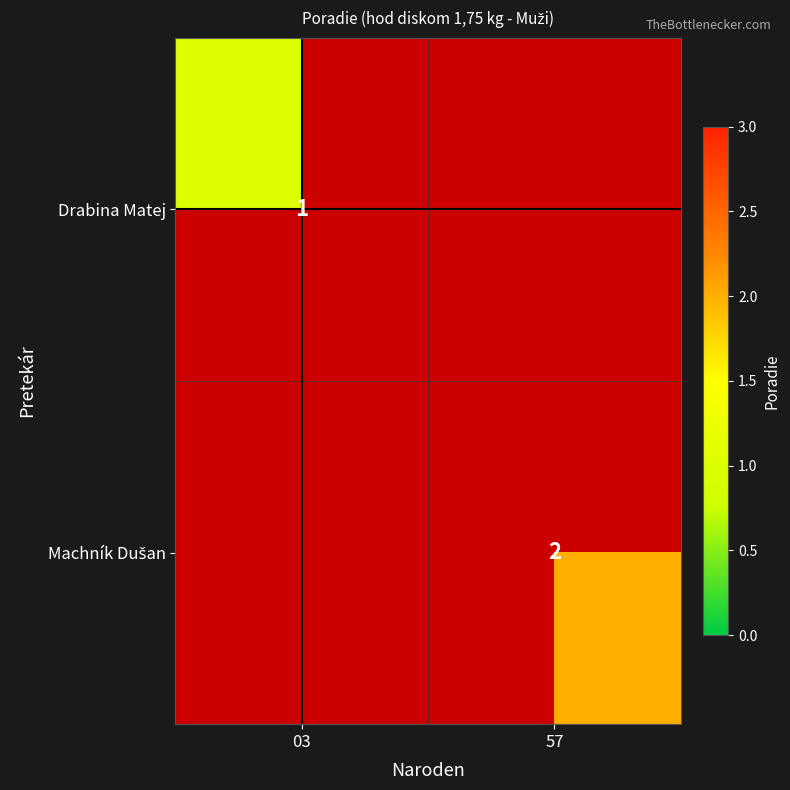

The Drabina Matej series shows 2 at 03. True or false?

False